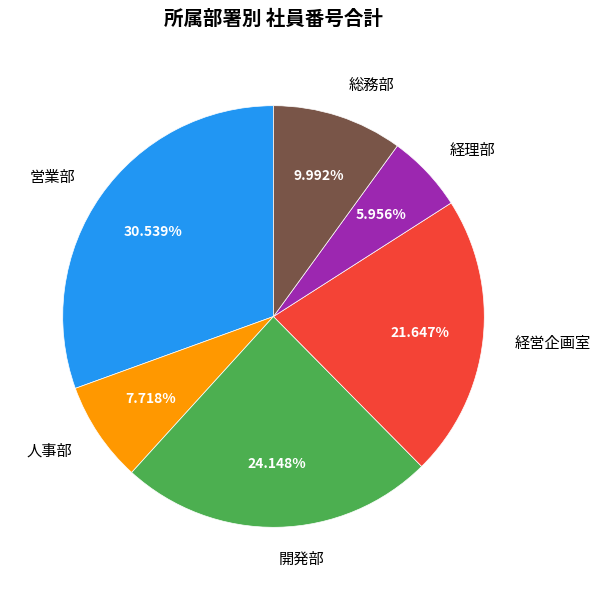

What is the ratio of the value at 営業部 to the value at 総務部?

3.1